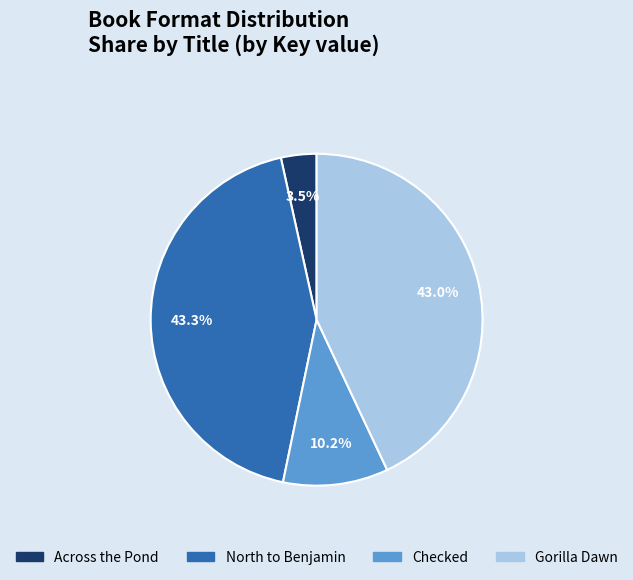

Which category has the smallest portion of the pie?

Across the Pond